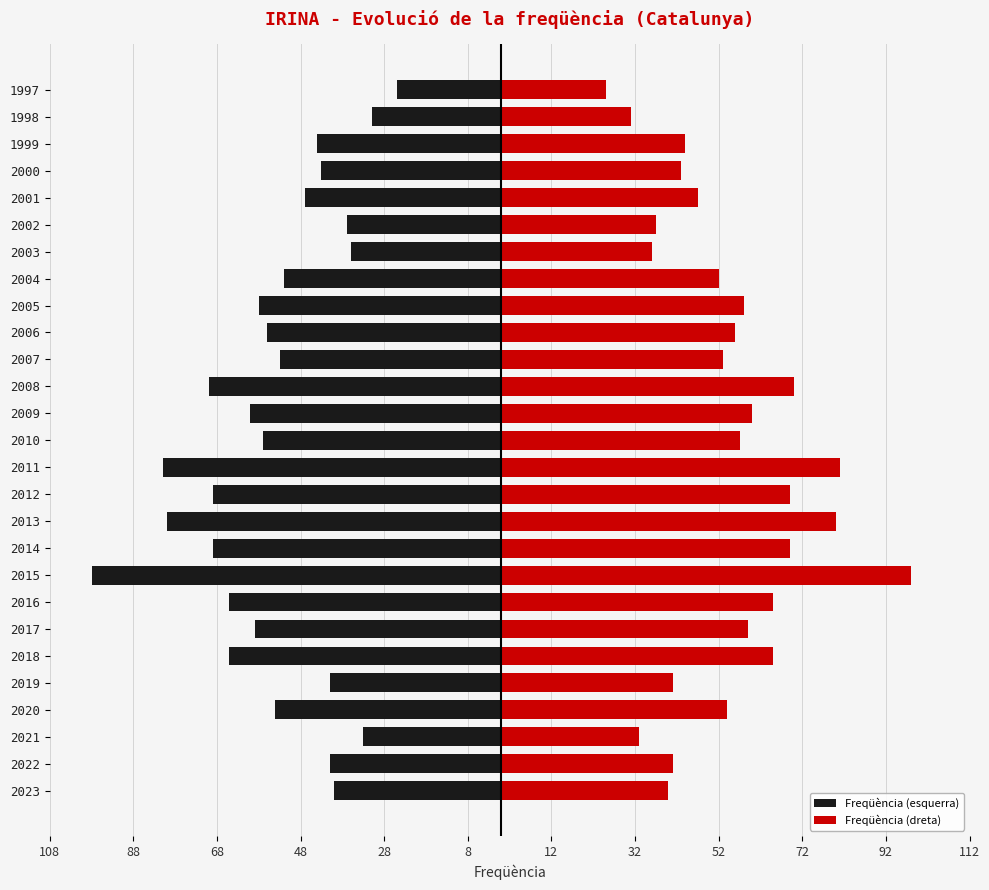

Which series has the largest range (max minus min)?

Freqüència (esquerra)